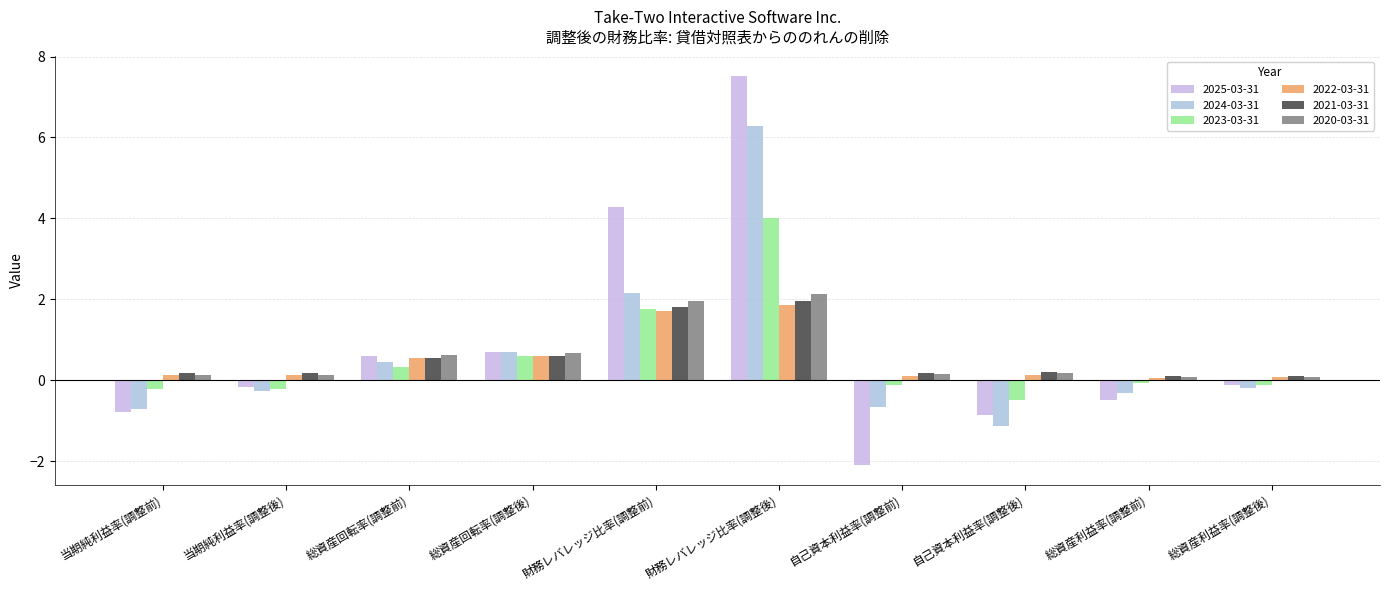

What is the smallest value displayed?

-2.1